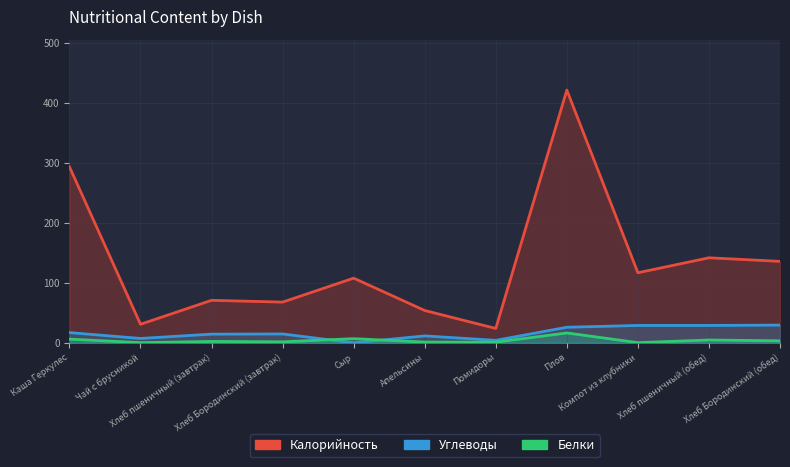

The value of Калорийность at Хлеб Бородинский (обед) is 136.0. True or false?

True